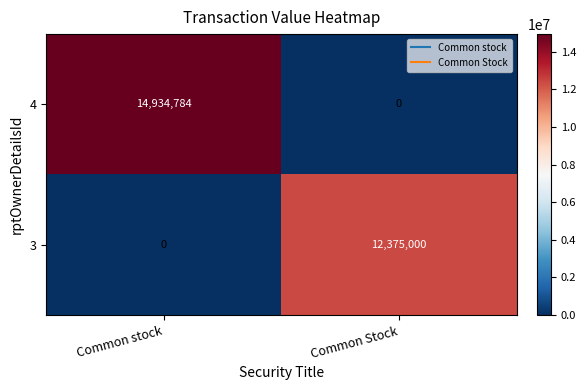

Which series has the widest spread of values?

4